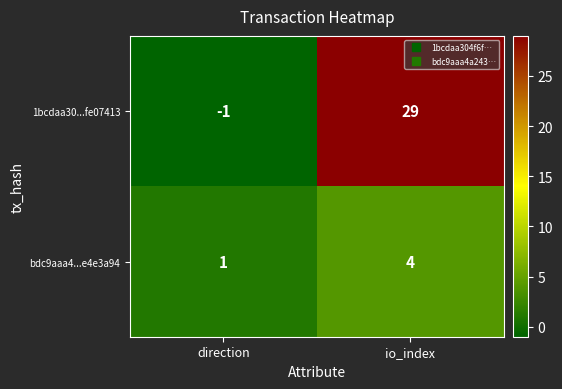

The value of 1bcdaa30...fe07413 at direction is -1. True or false?

True